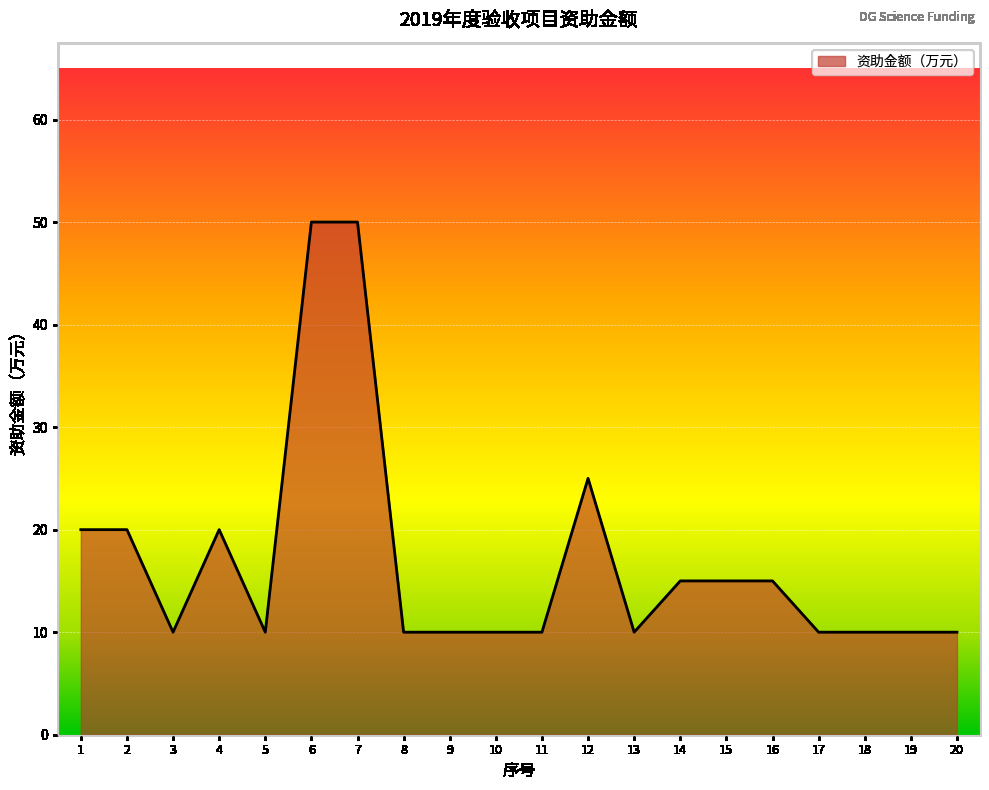

Reading right to left, list all the values displayed in this chart.

10	10	10	10	15	15	15	10	25	10	10	10	10	50	50	10	20	10	20	20